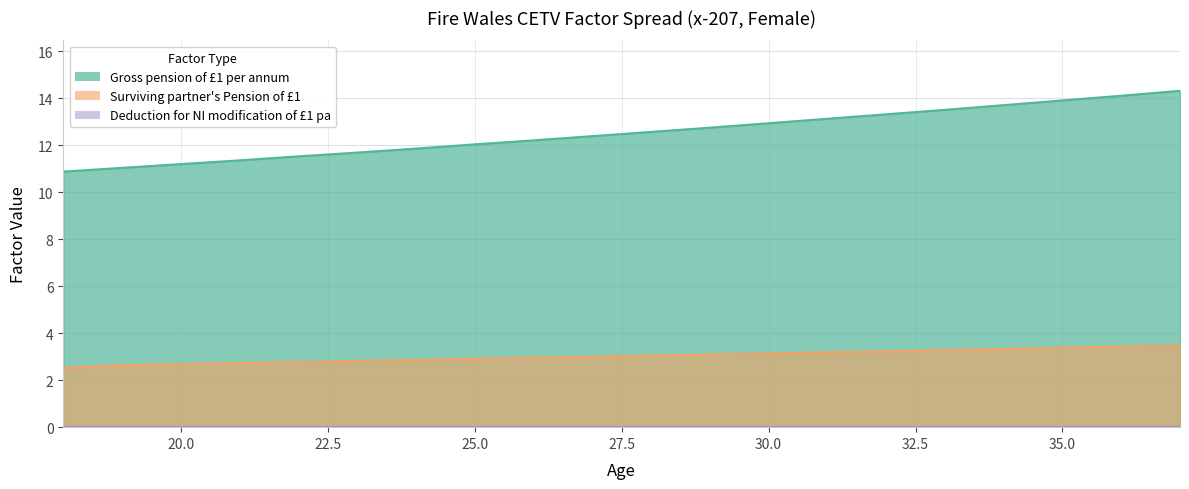

What is the total value across all series at 28?

15.6